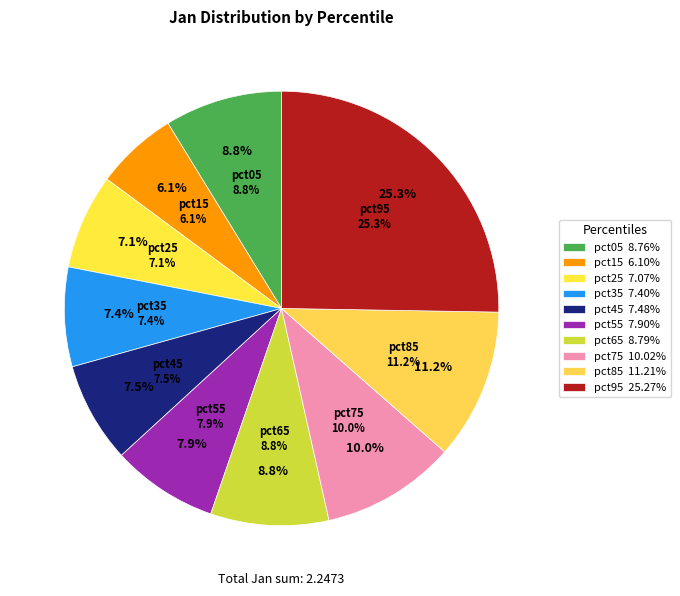

Do pct85 and pct55 together represent more than half of the pie?

No